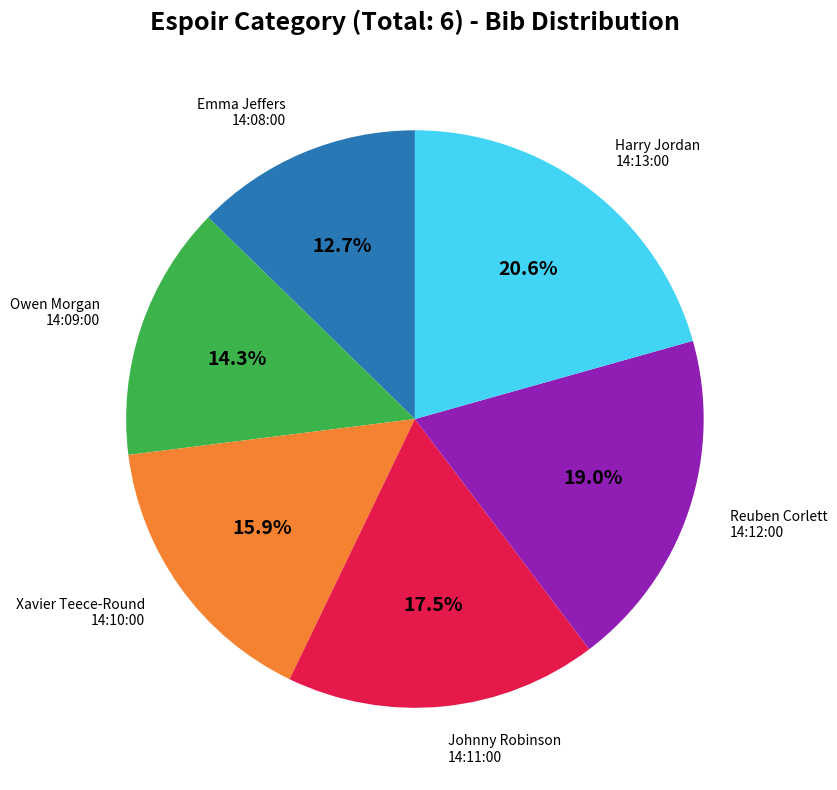

Is there any slice that represents more than half of the pie?

No